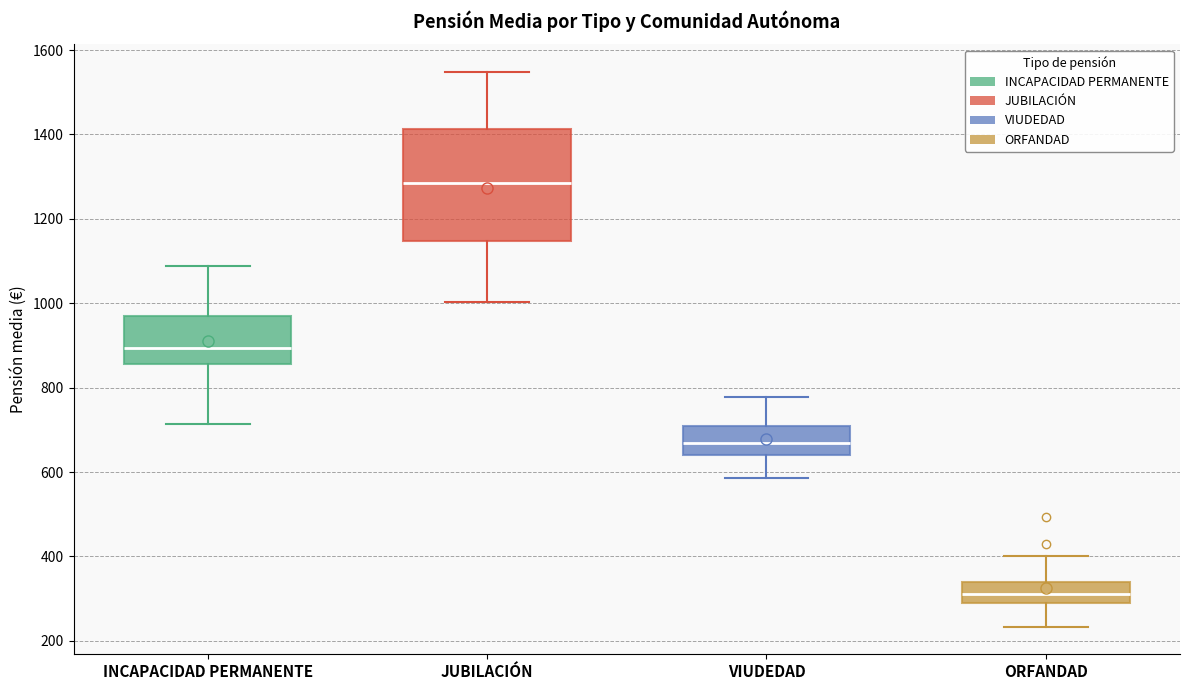

Which box has the highest median line?

JUBILACIÓN